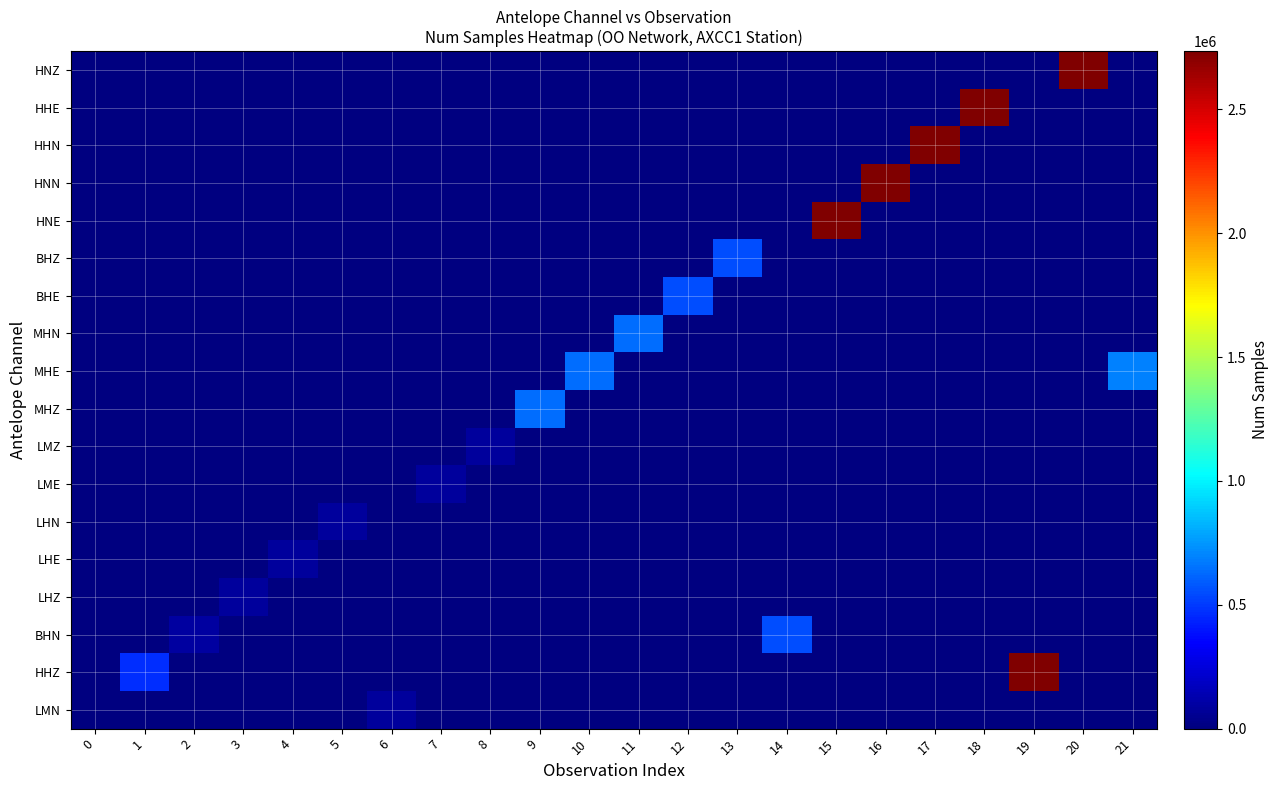

At 8, list the series in order from smallest to largest.

LMN, HHZ, BHN, LHZ, LHE, LHN, LME, MHZ, MHE, MHN, BHE, BHZ, HNE, HNN, HHN, HHE, HNZ, LMZ